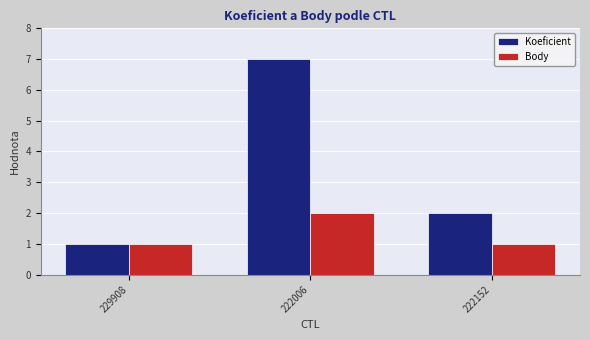

Is it true that Koeficient equals 0 at 229908?

False